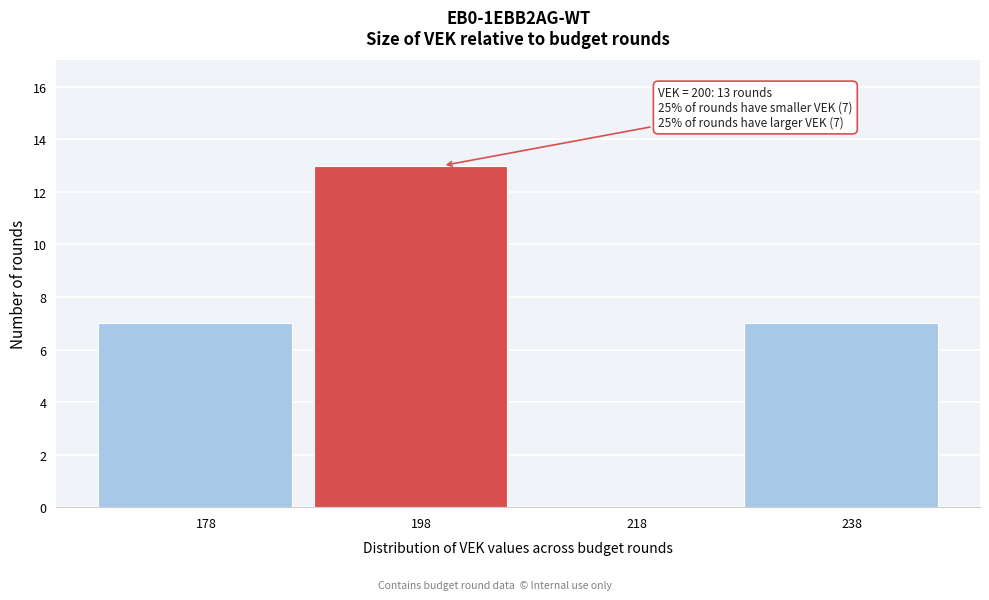

Reading right to left, transcribe all the data shown in this chart.

238=7	218=0	198=13	178=7